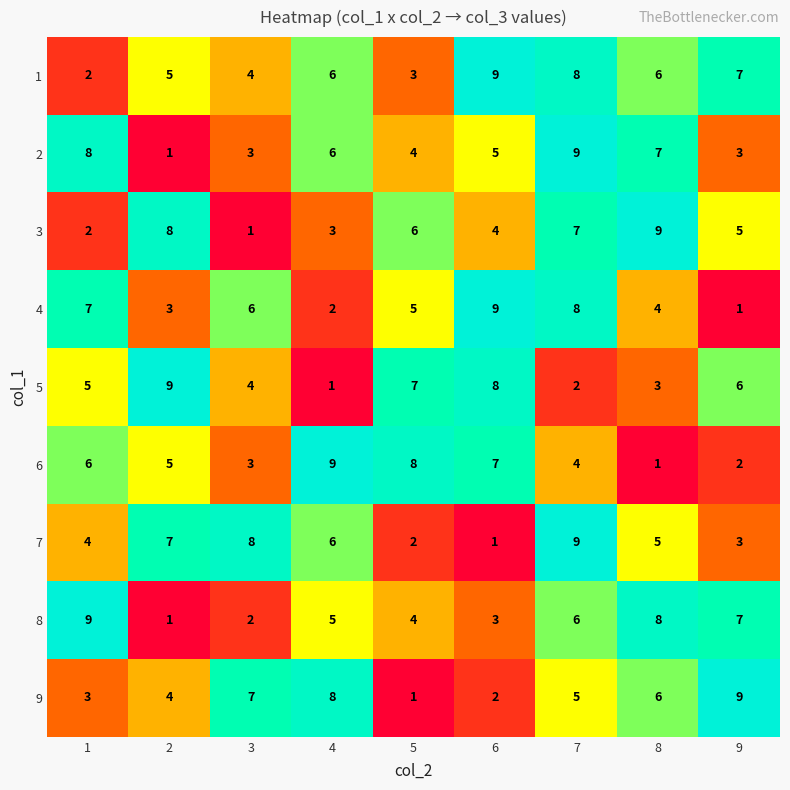

Between 1 and 6, which series saw the biggest shift?

1